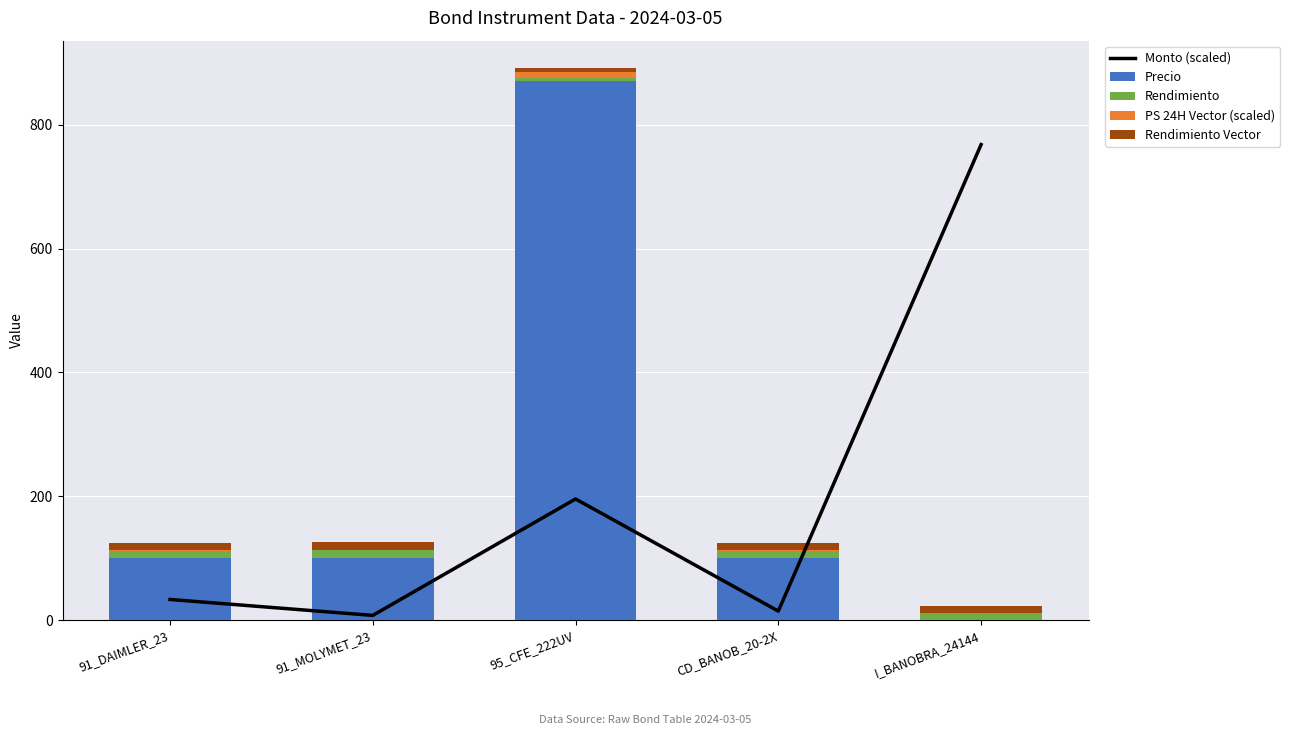

What is the label of the 4th bar from the right?

91_MOLYMET_23